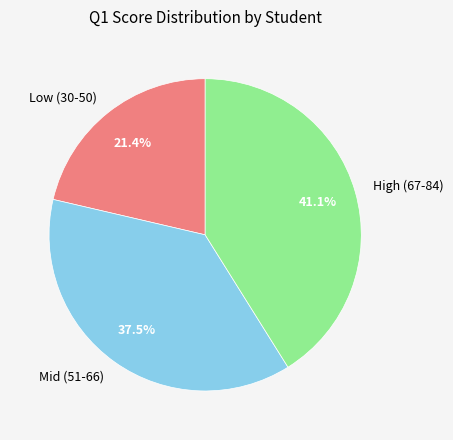

What is the smallest slice in the pie chart?

Low (30-50)